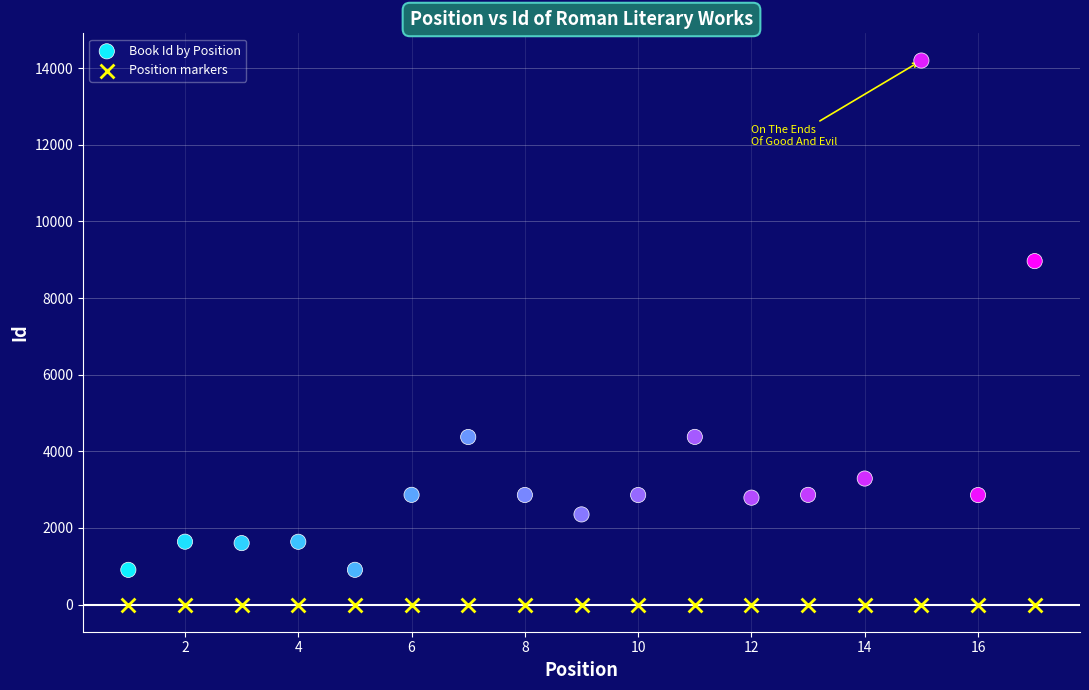

In the Book Id by Position series, what Y value is closest to 7551?

8963